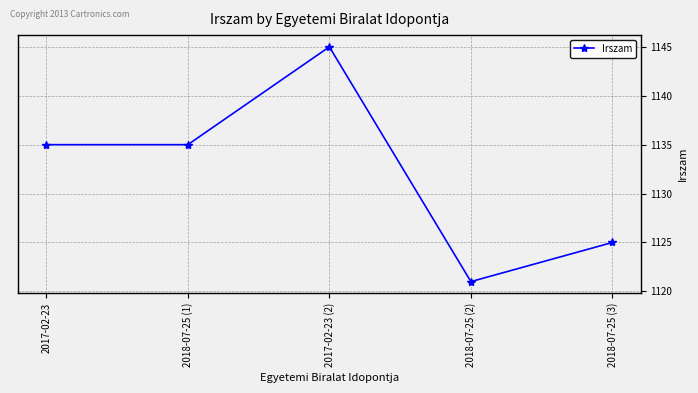

Where is the first local maximum?

2017-02-23 (2)